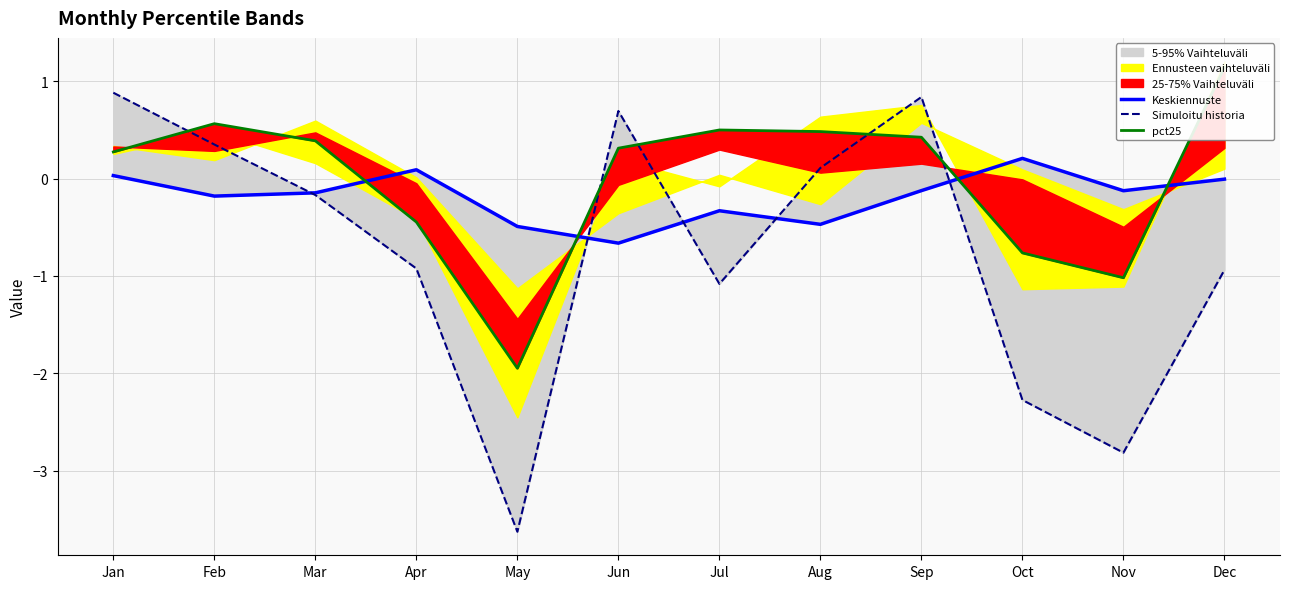

How many intersections are there between Keskiennuste and pct25?

4